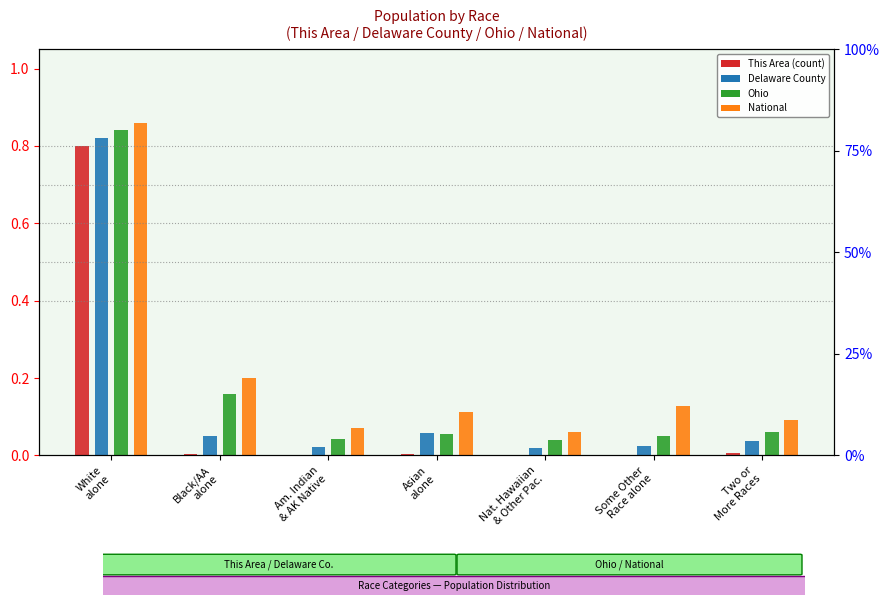

List the series in order of their overall mean, highest first.

National, Ohio, Delaware County, This Area